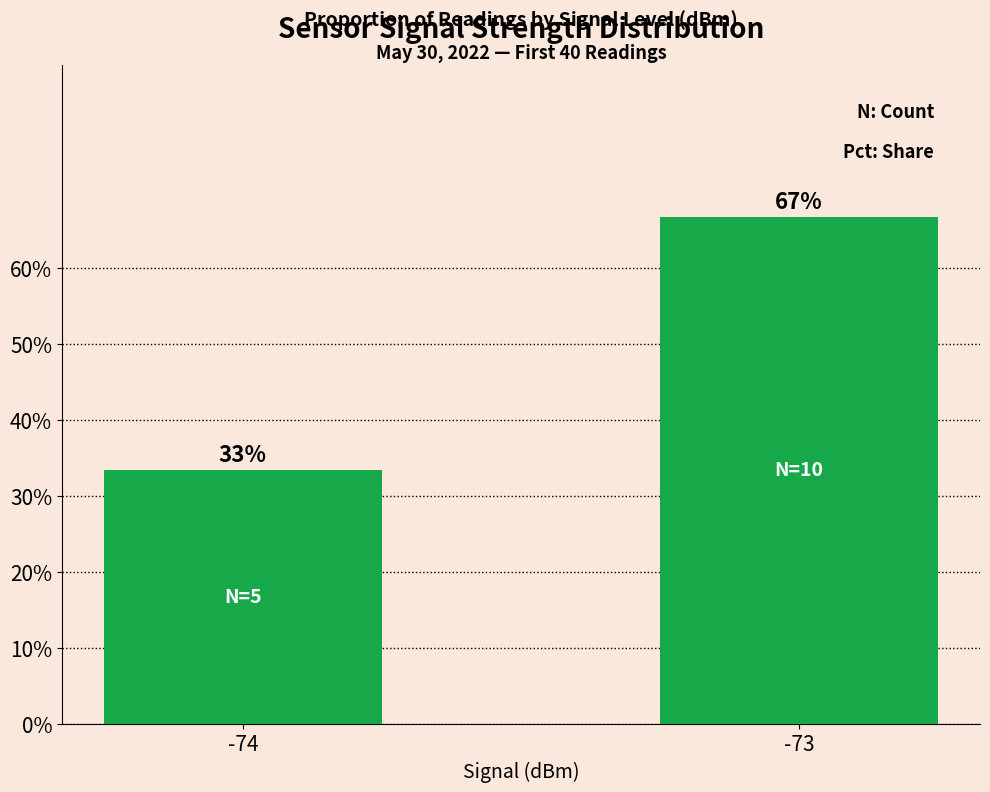

Does the chart contain any negative values?

No